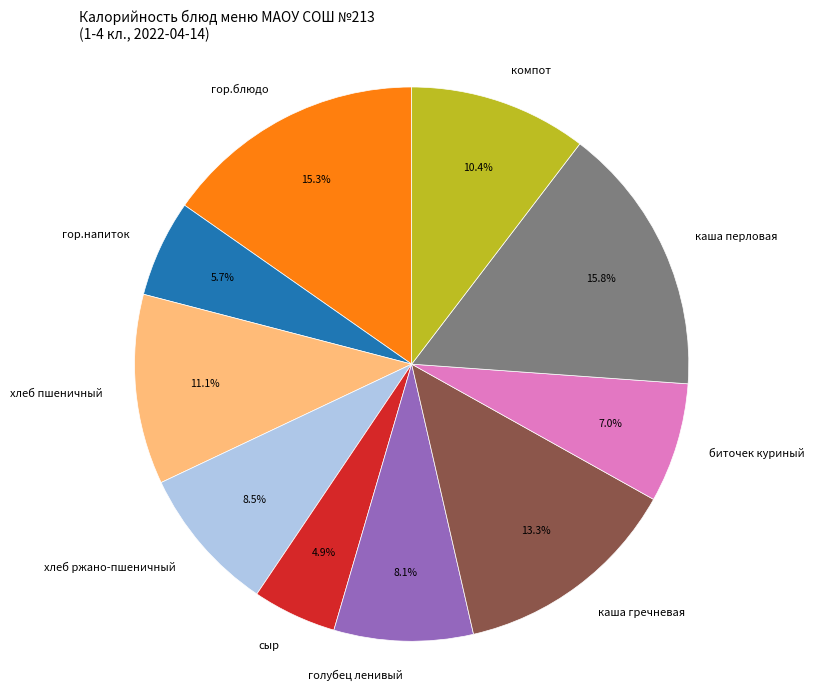

To the nearest percent, what is the difference between the largest and smallest slice percentages?

11%